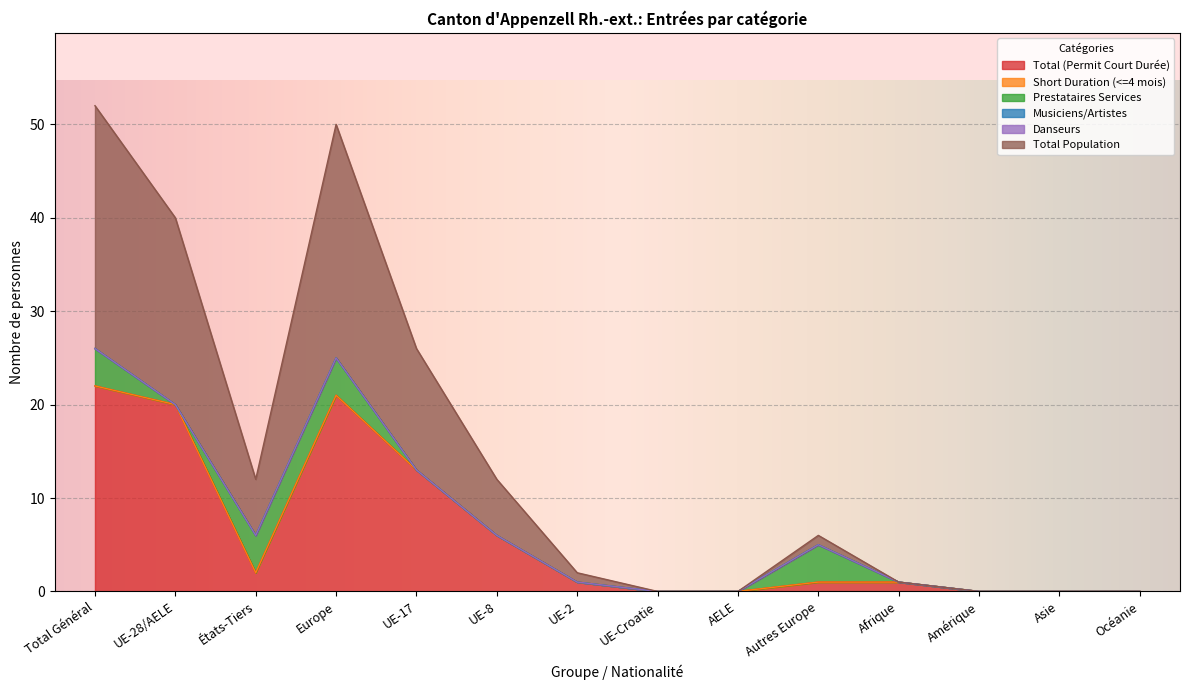

Is it true that Total (Permit Court Durée) equals 10 at Asie?

False